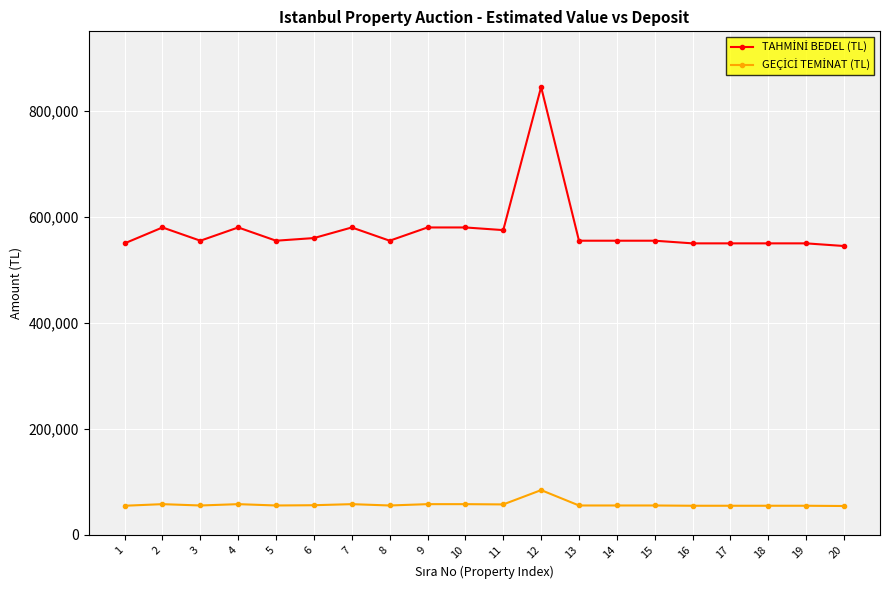

What is the maximum value shown in the chart?

845000